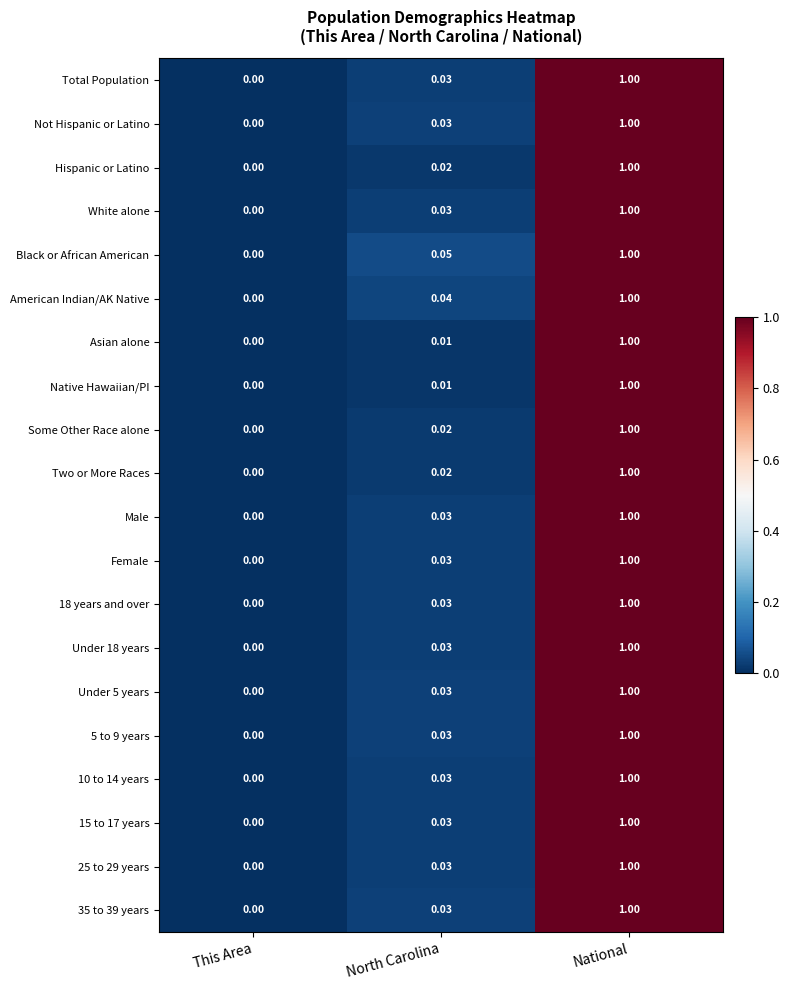

Is the value of 15 to 17 years at North Carolina greater than the value of 18 years and over at National?

No